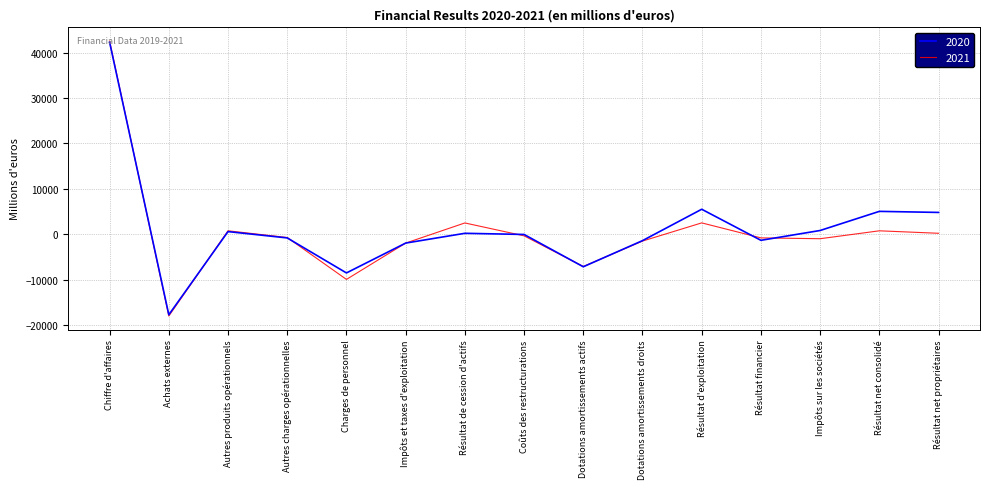

The value of 2021 at Achats externes is -26939.0. True or false?

False